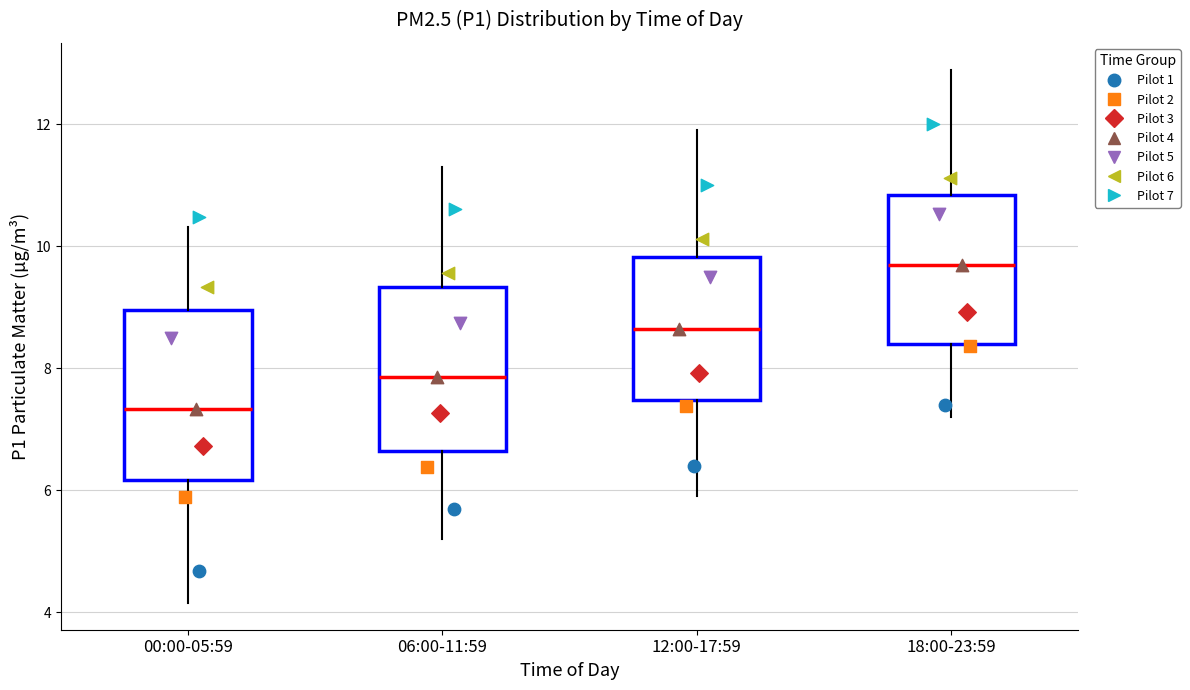

Reading left to right, transcribe this box plot: for each box, give where its median line is, the range the box spans, and where its two whiskers end, as read against the y-axis. The values are not printed on the chart, so give them approximately, as read against the axis.

00:00-05:59: median 7.4, box 6.2 to 9.0, whiskers 4.2 to 10.4
06:00-11:59: median 7.8, box 6.6 to 9.4, whiskers 5.2 to 11.4
12:00-17:59: median 8.6, box 7.4 to 9.8, whiskers 6.0 to 12.0
18:00-23:59: median 9.8, box 8.4 to 10.8, whiskers 7.2 to 13.0